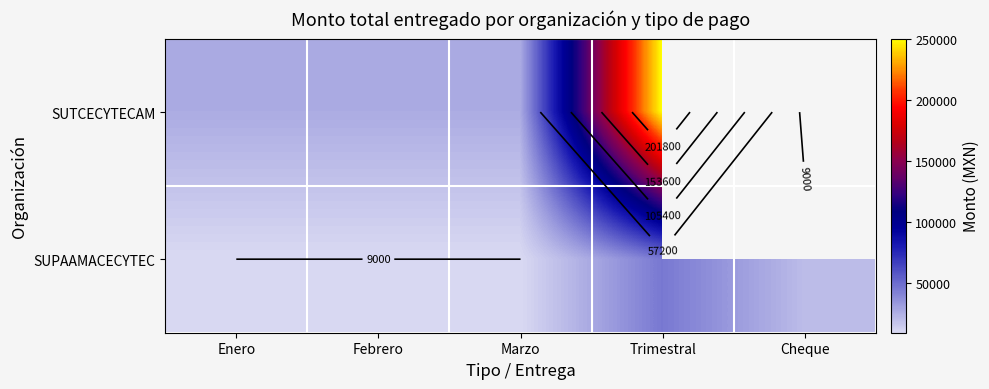

At which label is SUPAAMACECYTEC closest to 27000?

Cheque